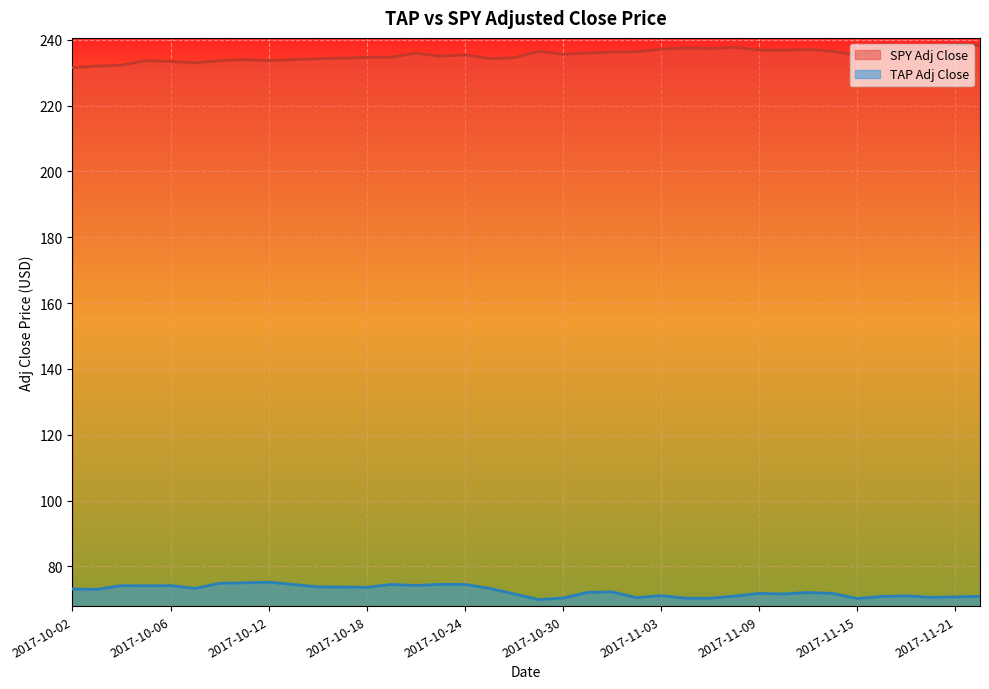

What position from the right is 2017-11-03?

14